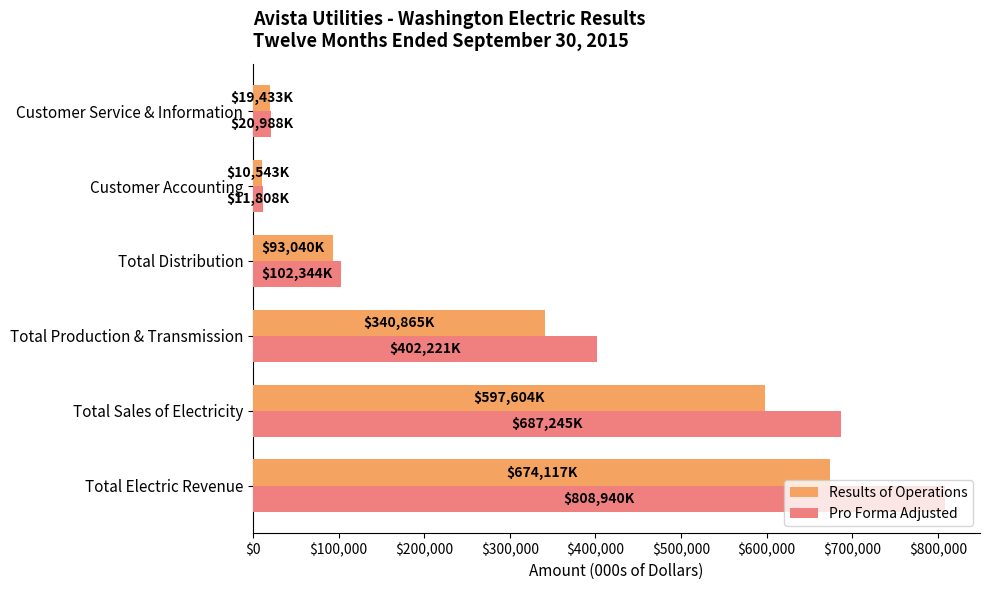

At which category is the sum across all series the highest?

Total Electric Revenue